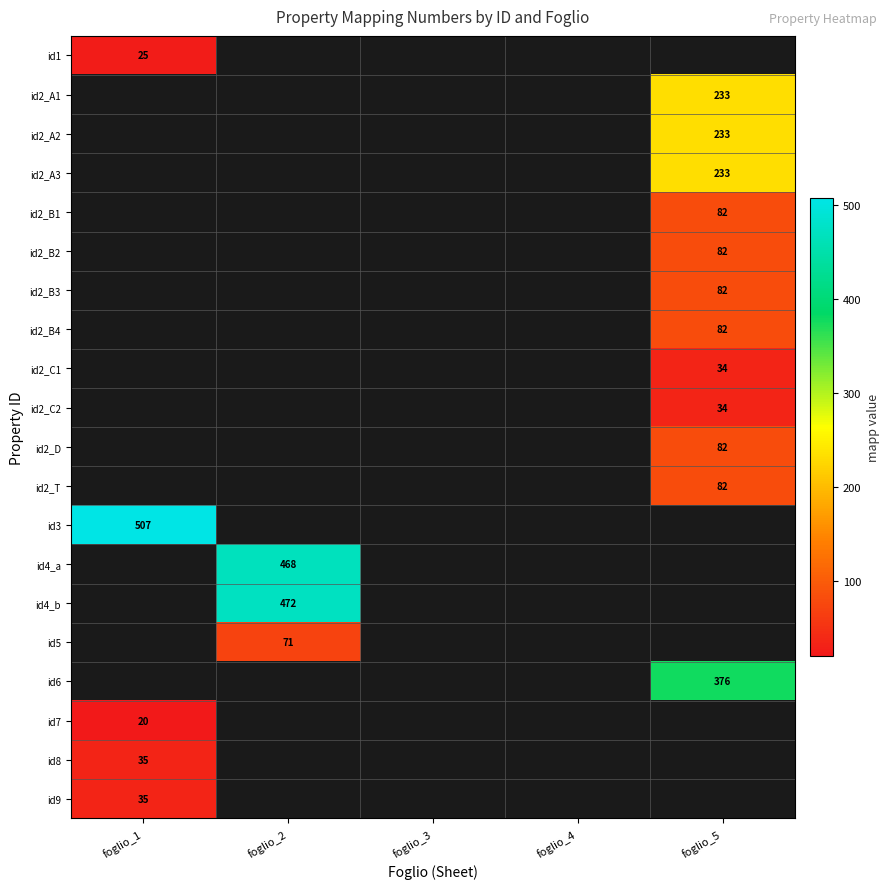

The id5 series shows 71 at foglio_2. True or false?

True